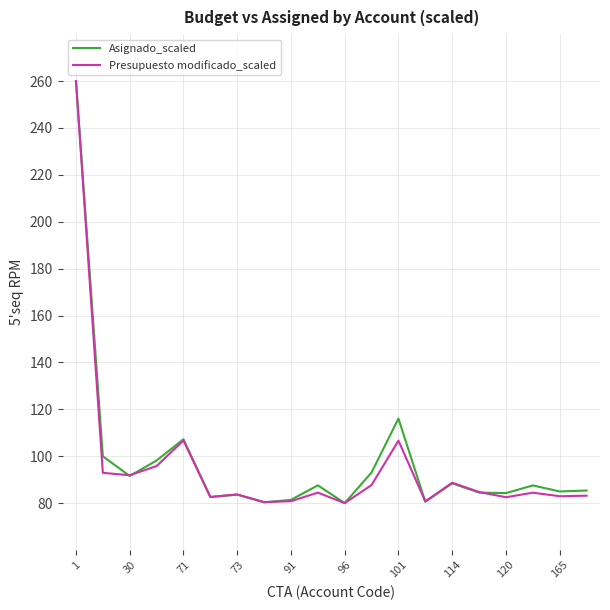

What is the greatest value displayed?

260.0